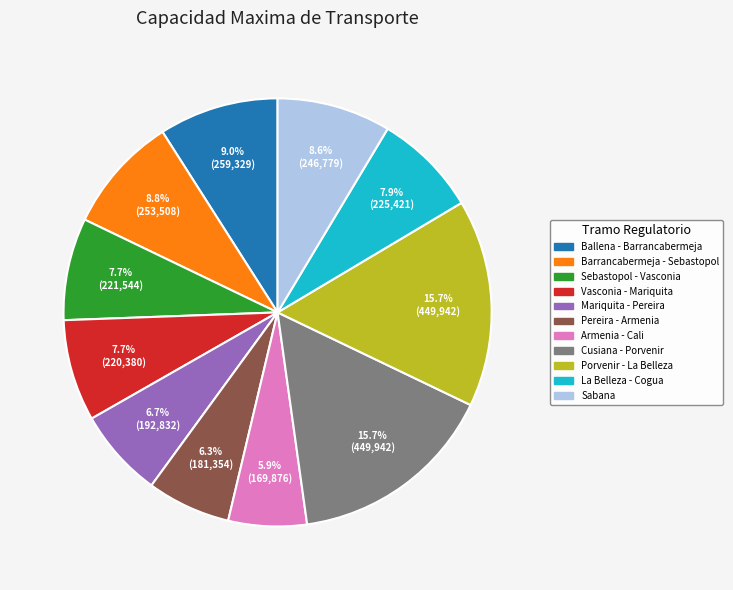

Does Mariquita - Pereira represent more than half of the total?

No